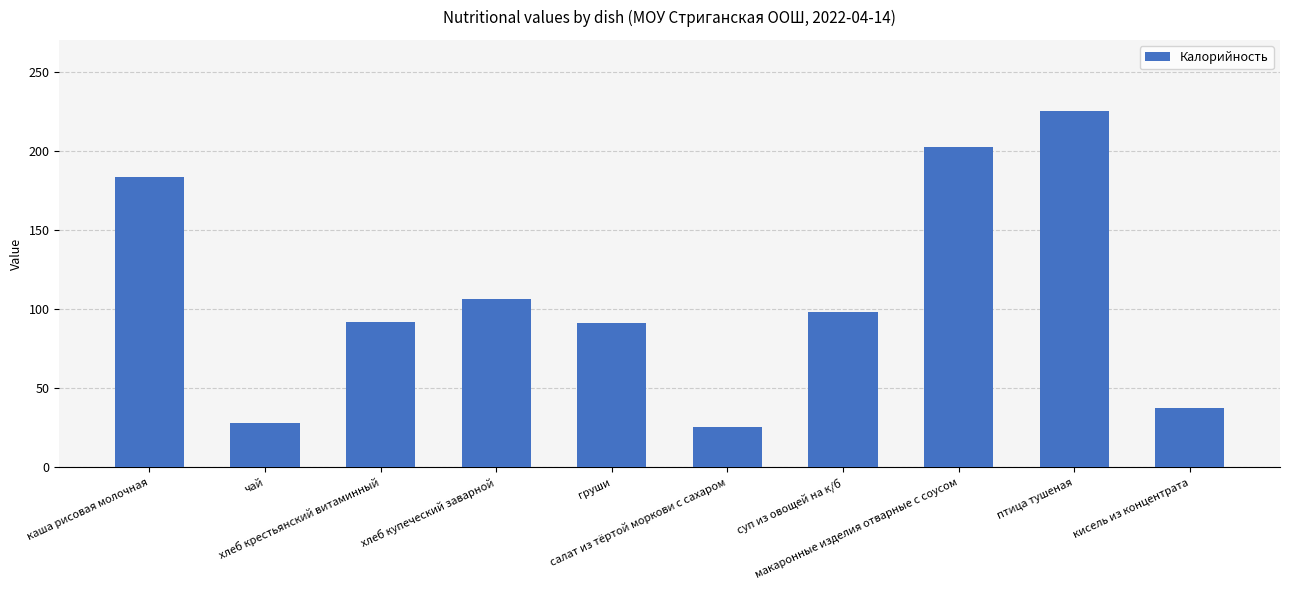

How many data points does each series have?

10